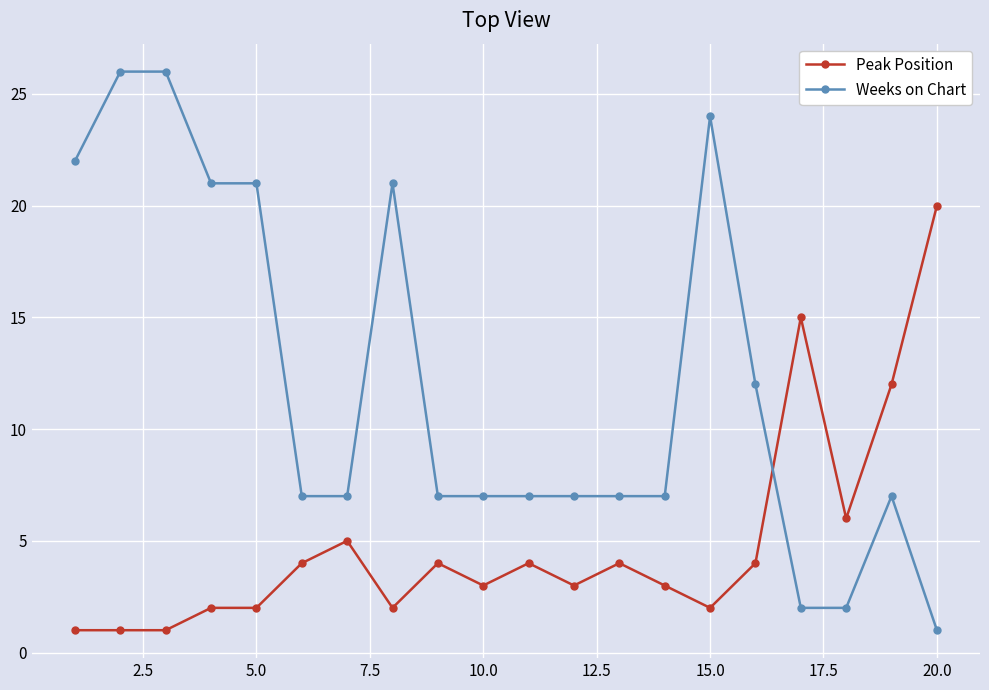

What is the difference between the maximum and second lowest values in the Peak Position series?

19